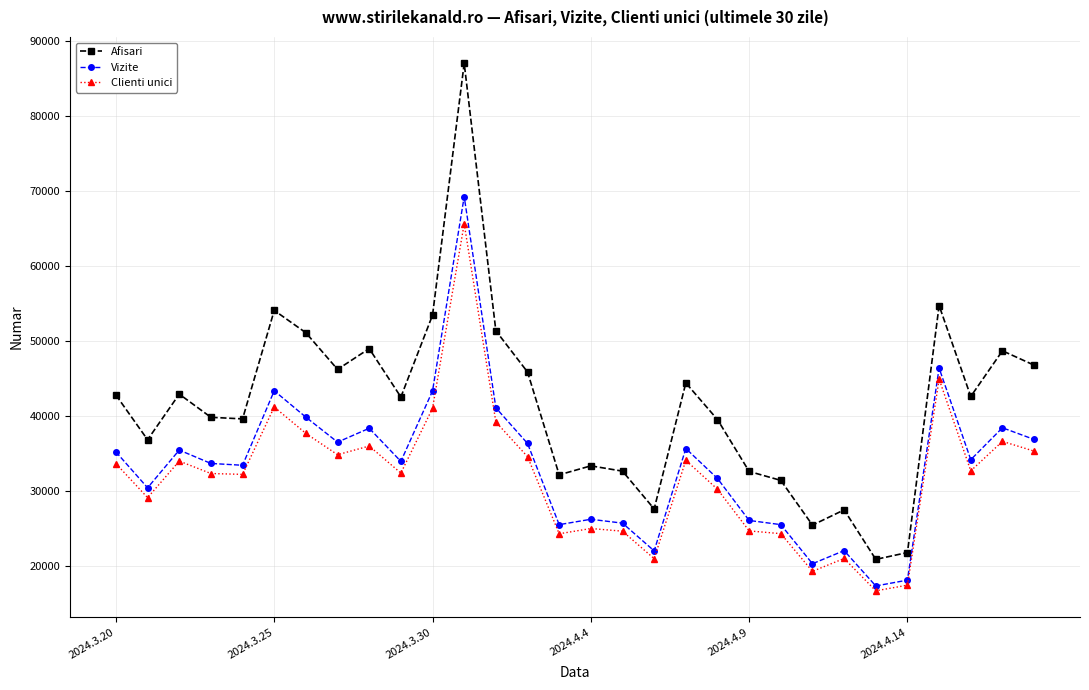

What is the highest value of the Clienti unici series?

65594